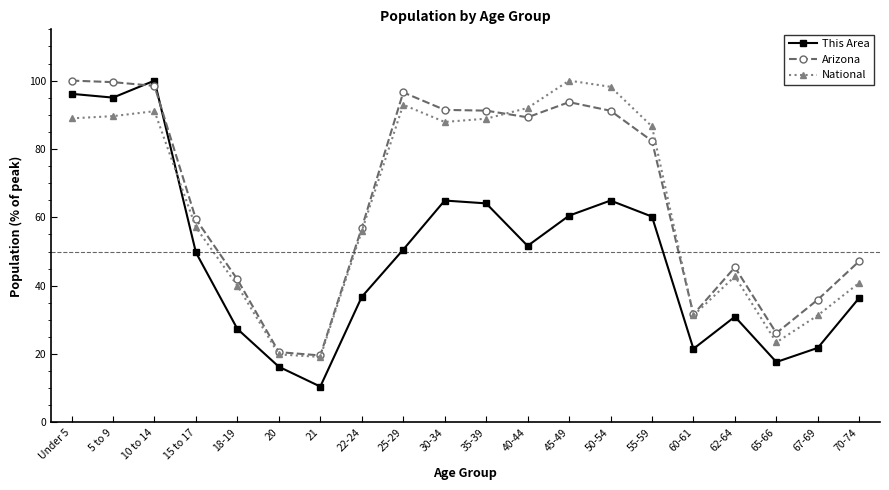

What value does the National series have at 10 to 14?

91.1